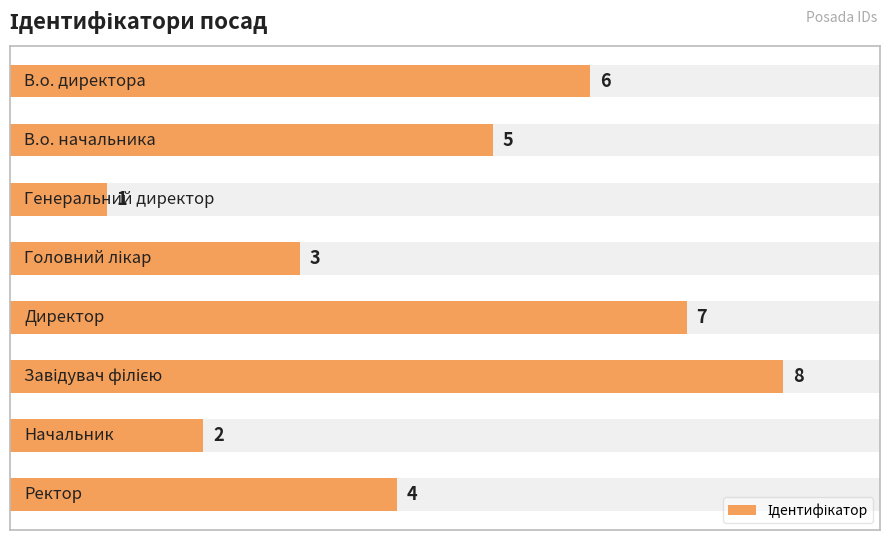

What is the difference between the second highest and minimum values?

6